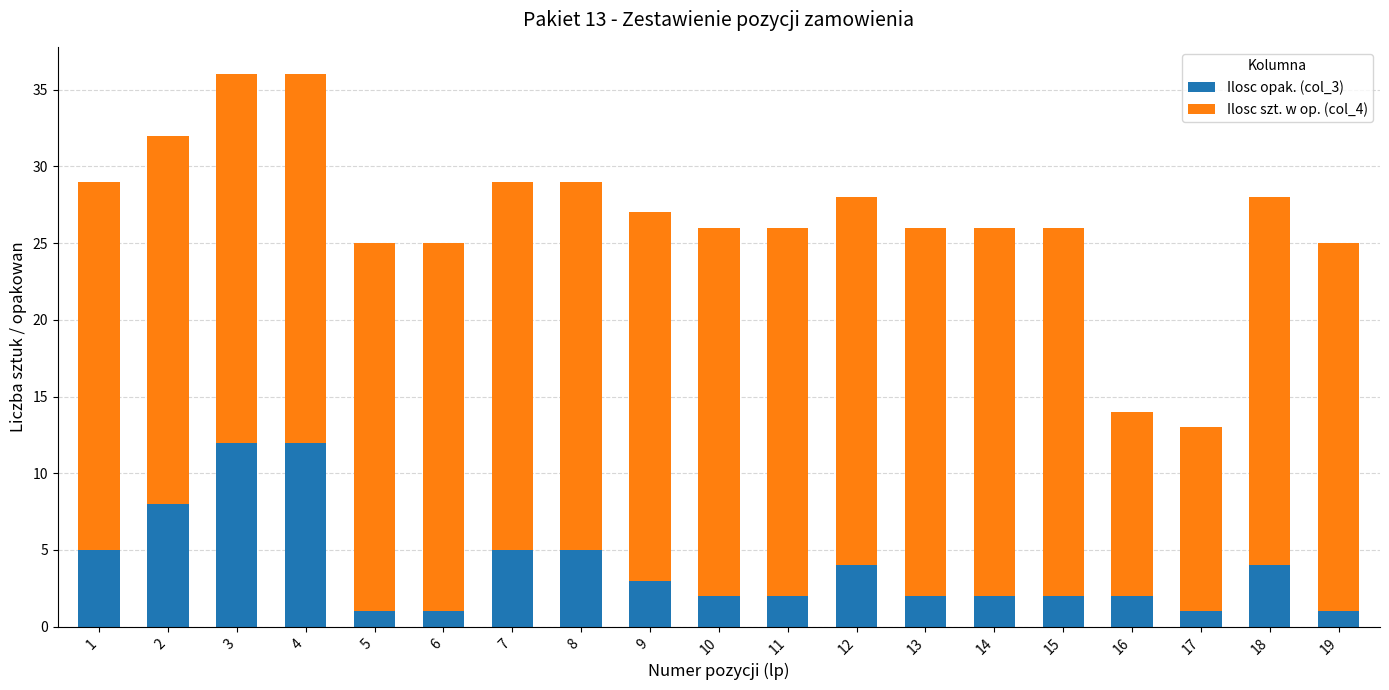

What is the sum of all Ilosc opak. (col_3) values?

74